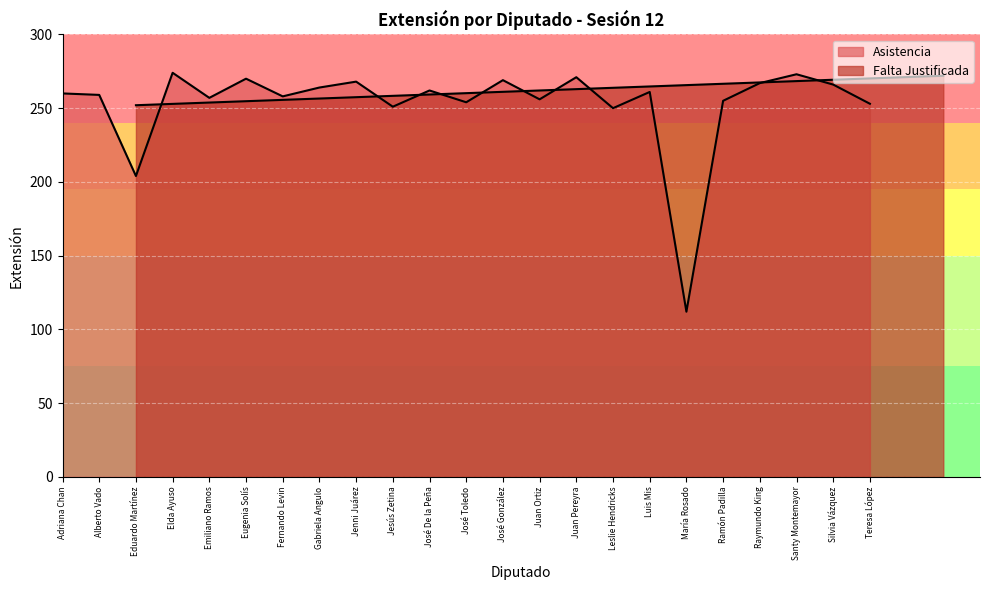

Reading left to right, transcribe all the data shown in this chart.

260	259	204	274	257	270	258	264	268	251	262	254	269	256	271	250	261	112	255	267	273	266	253